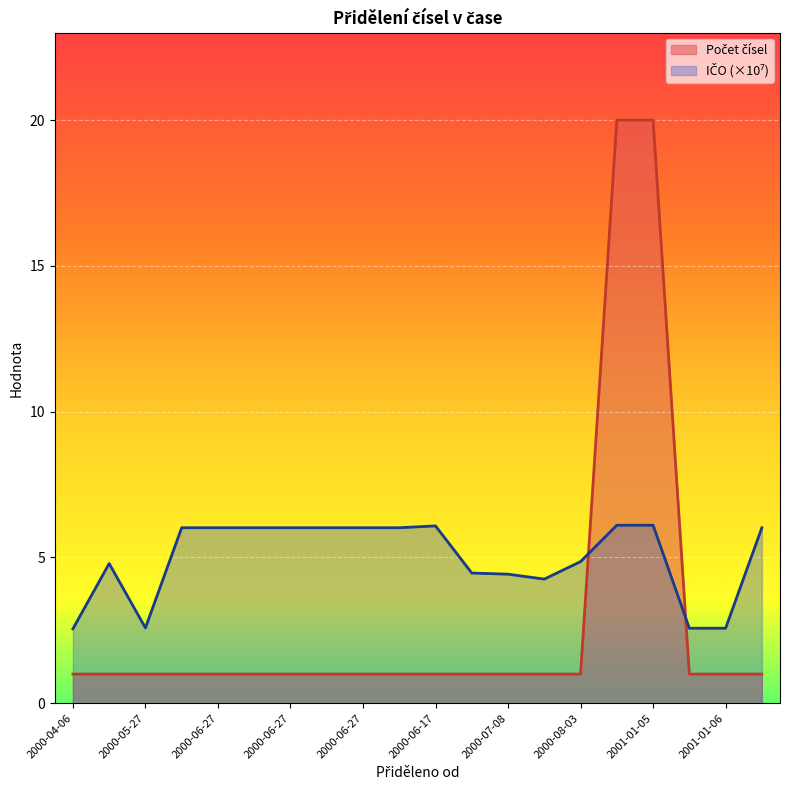

The IČO (normalized) series shows 4.4 at 2000-07-08. True or false?

True